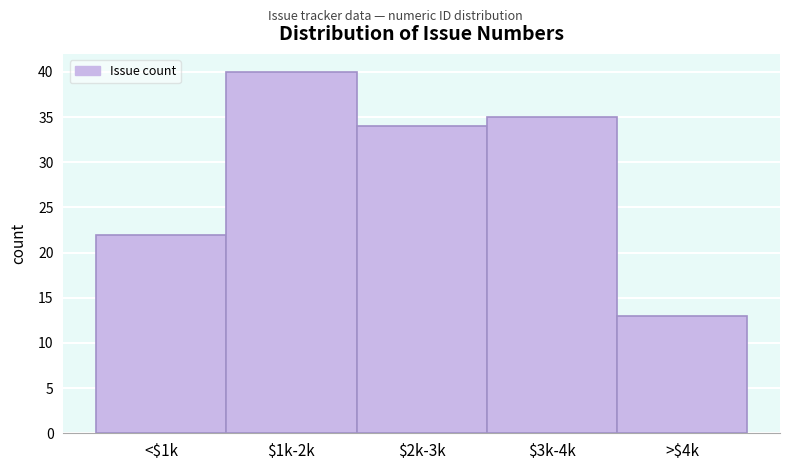

Reading left to right, list all the values displayed in this chart.

22	40	34	35	13